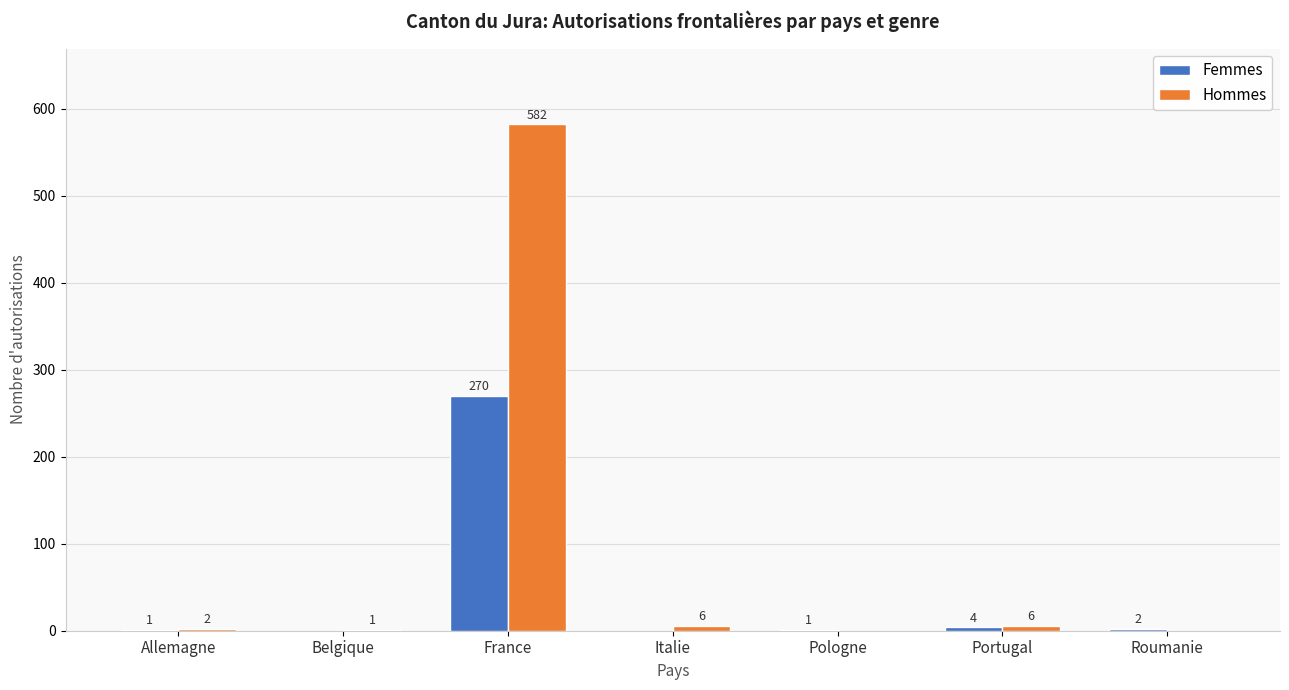

What is the highest value of the Femmes series?

270